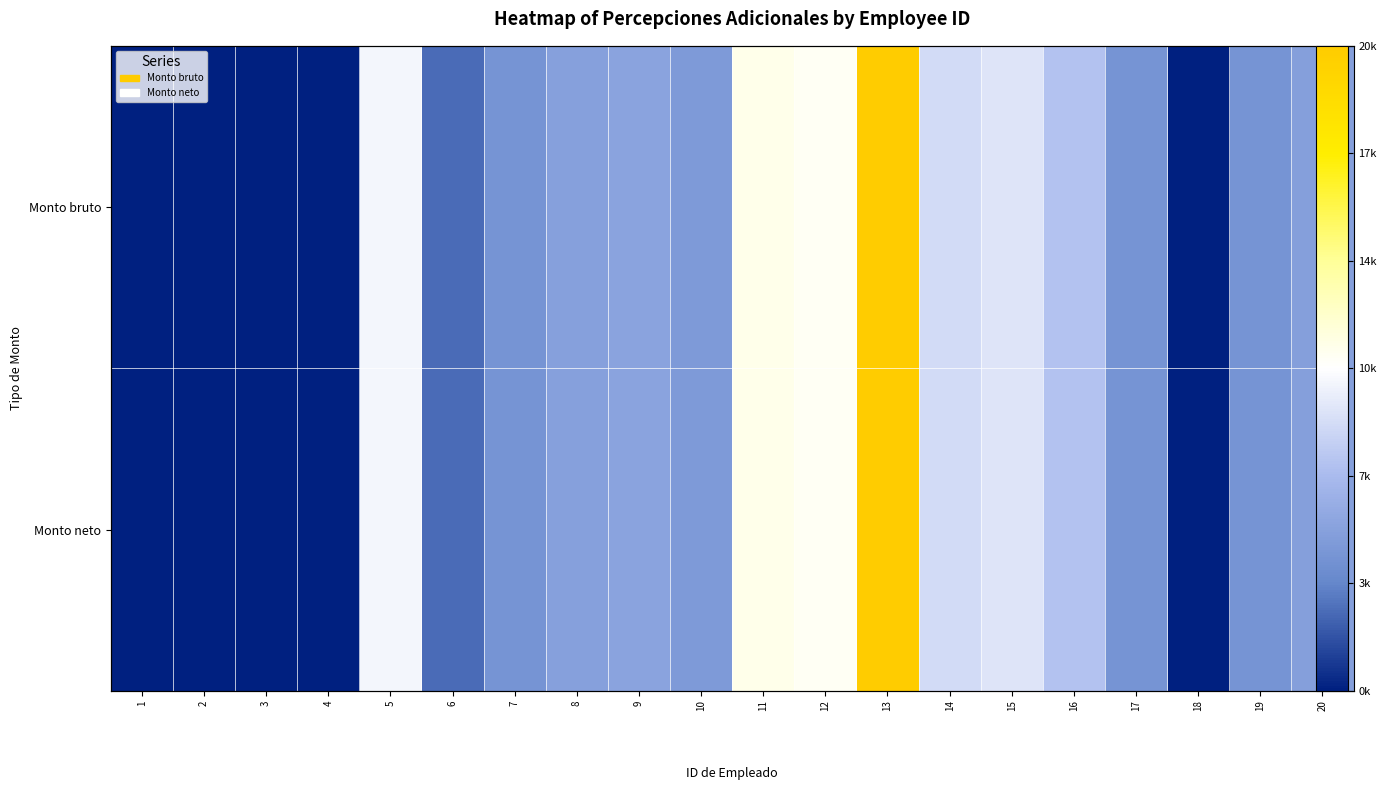

Which series changed the most between 13 and 15?

Monto bruto